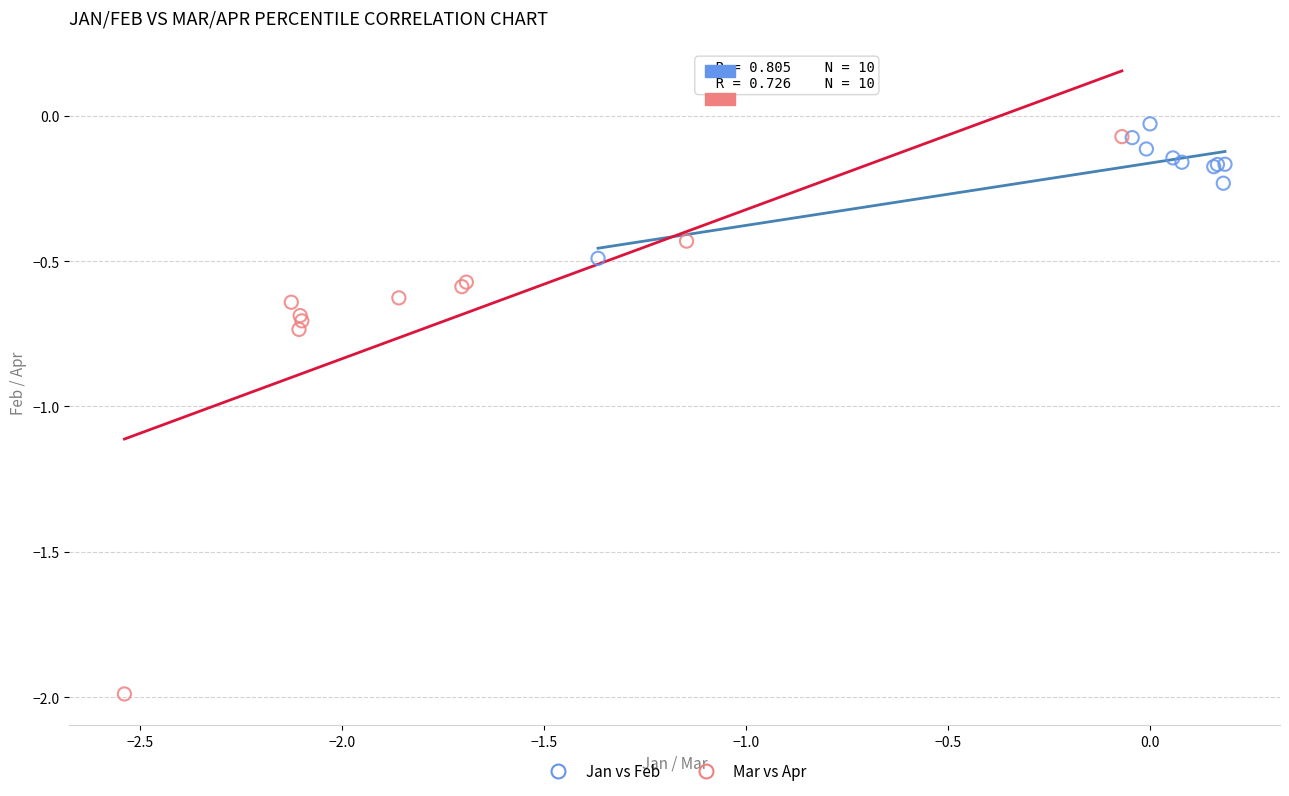

Which series reaches the minimum Y coordinate?

Mar vs Apr